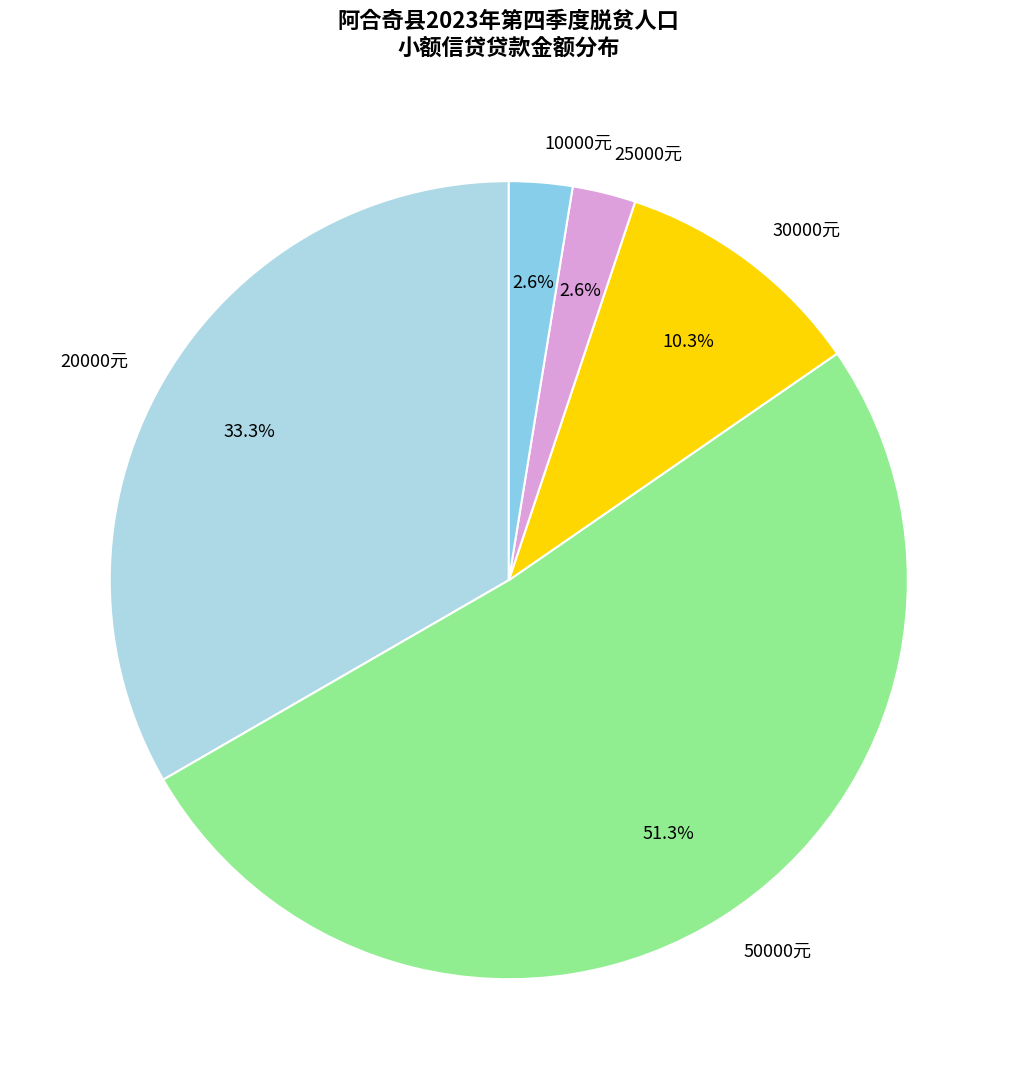

Is there any slice that represents more than half of the pie?

Yes